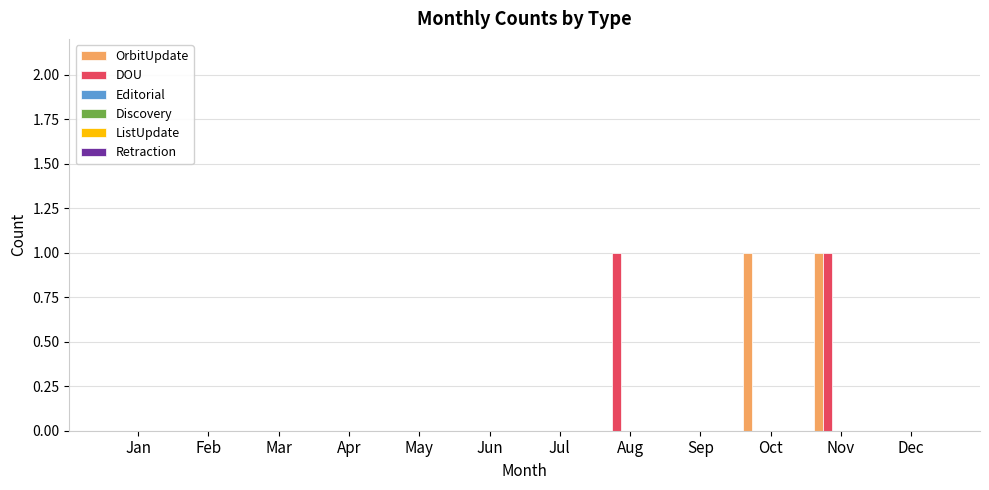

How many groups of bars are there?

12